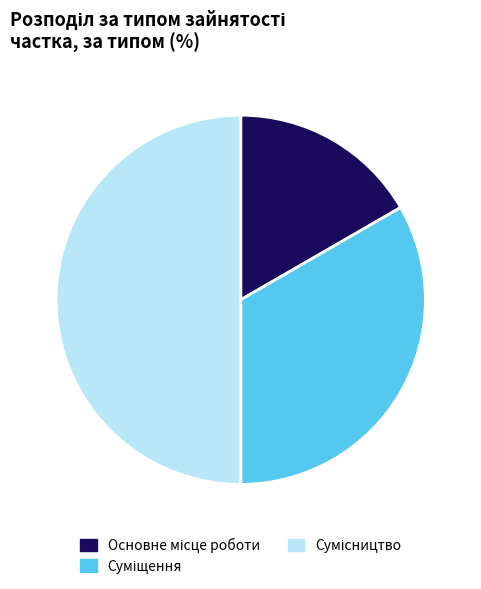

What percentage is the Суміщення slice, to the nearest percent?

33%